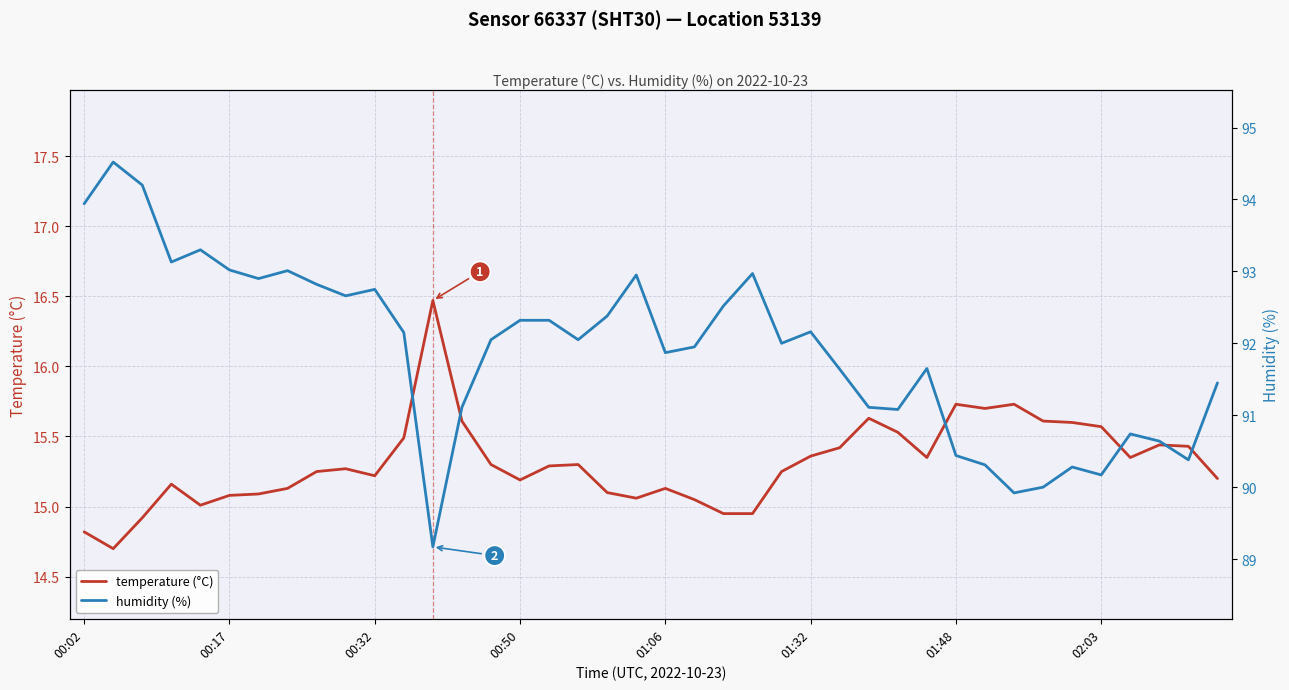

The value of temperature (°C) at 01:32 is 26.9. True or false?

False